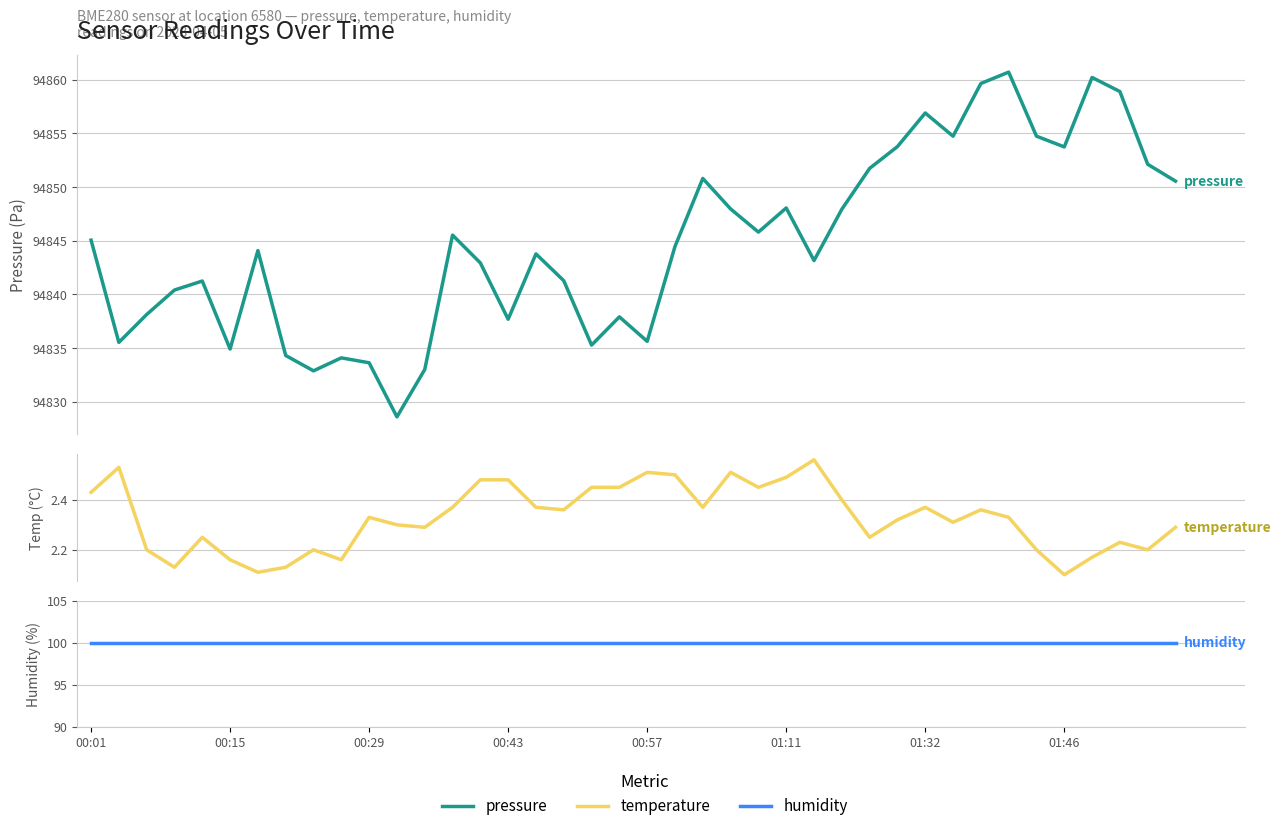

The value of humidity at 01:11 is 100.0. True or false?

True